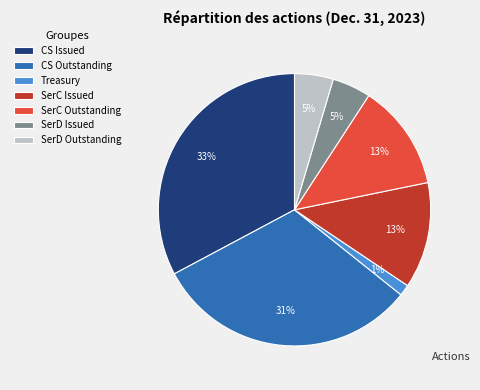

Which category has the biggest portion of the pie?

CS Issued